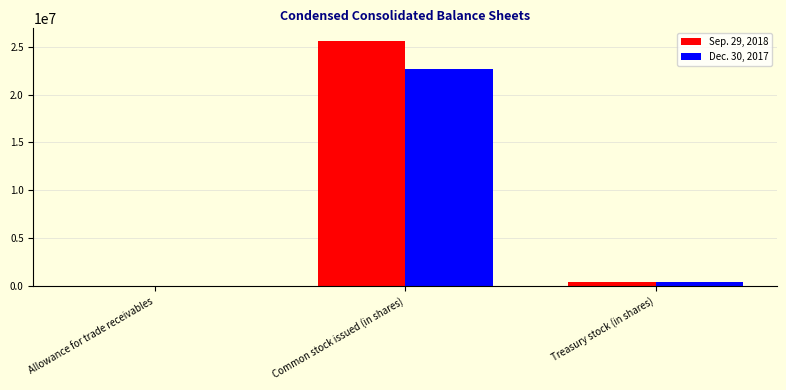

Reading right to left, what are all the values shown in this chart?

Sep. 29, 2018: 475994	25630347	36392
Dec. 30, 2017: 439598	22713198	27516